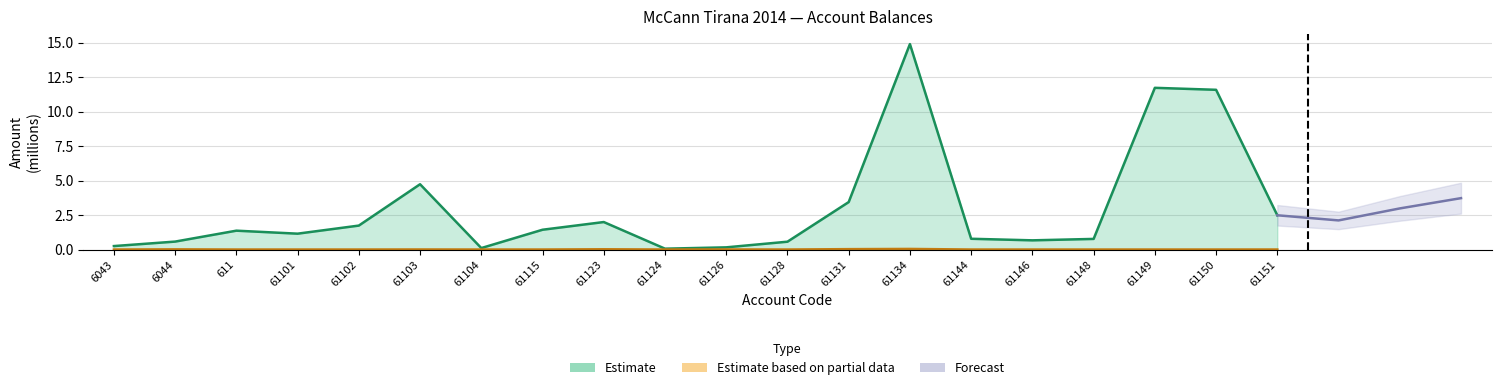

True or false: Undeductible and Taxable intersect in this chart.

False